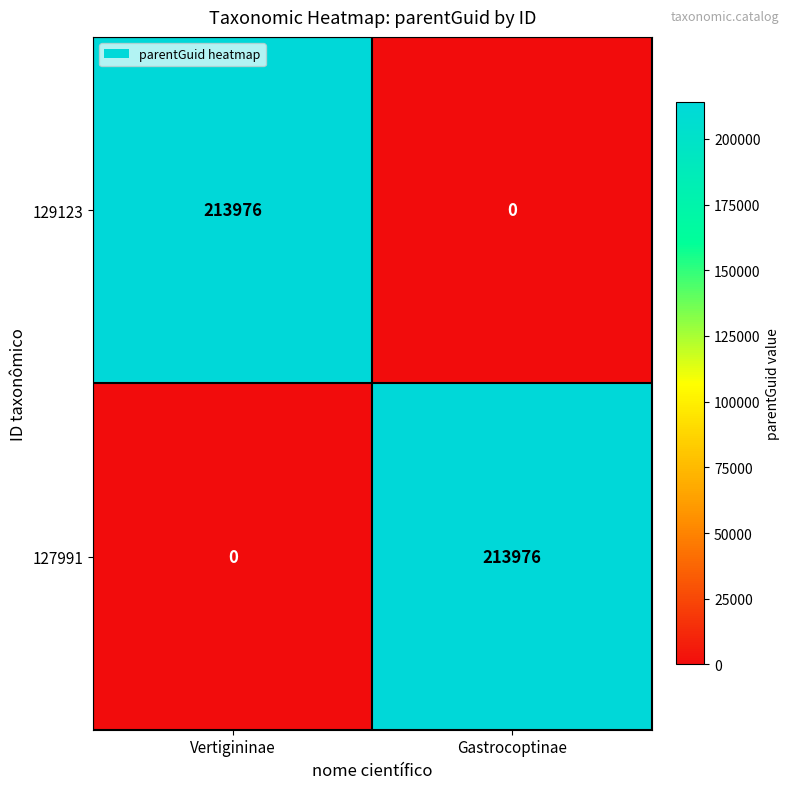

What is the difference between the maximum and minimum values in the 127991 series?

213976